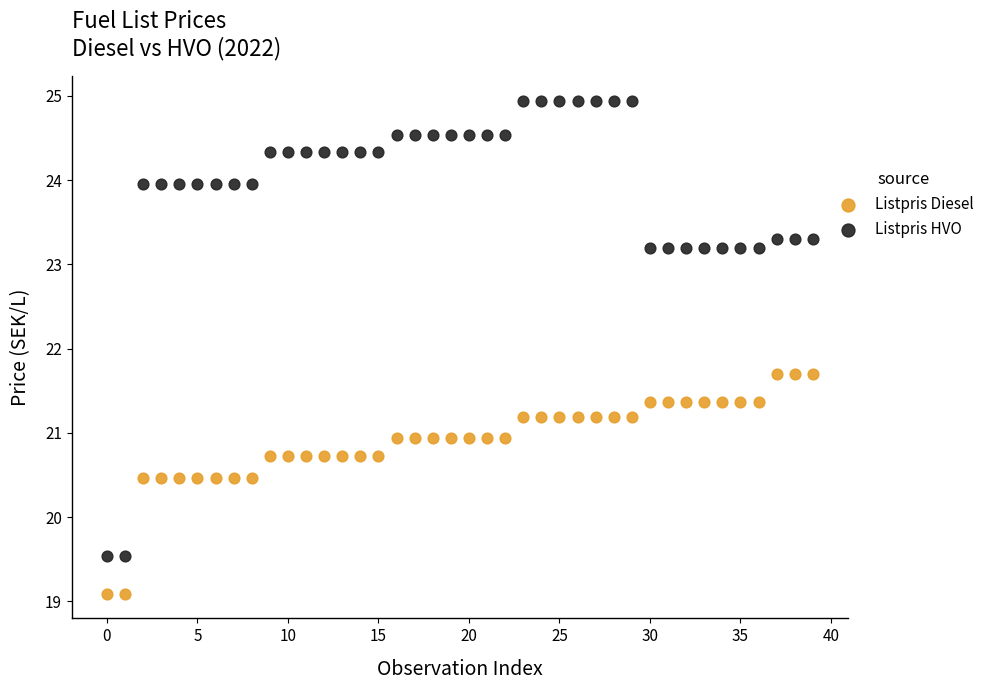

Which series reaches the minimum Y coordinate?

Listpris Diesel